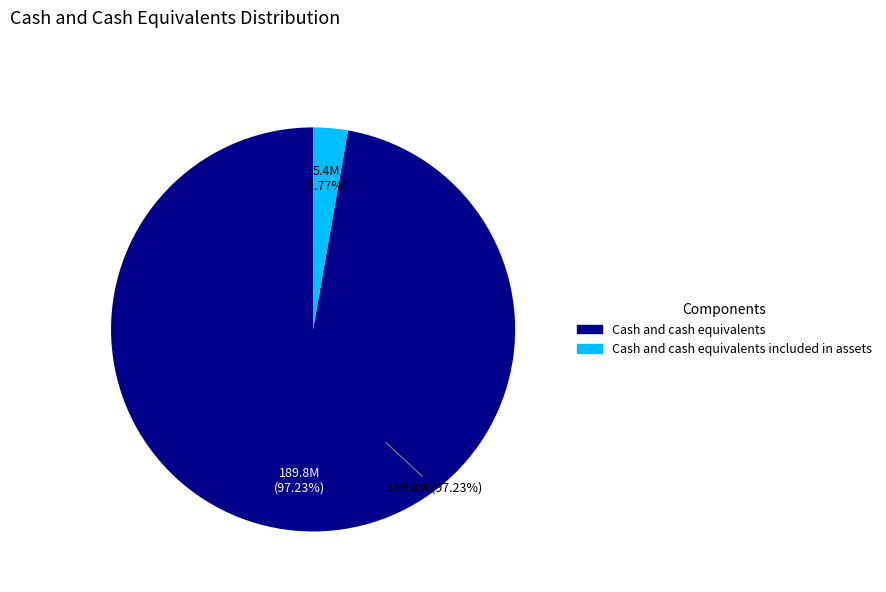

To the nearest percent, what is the average slice percentage?

50%